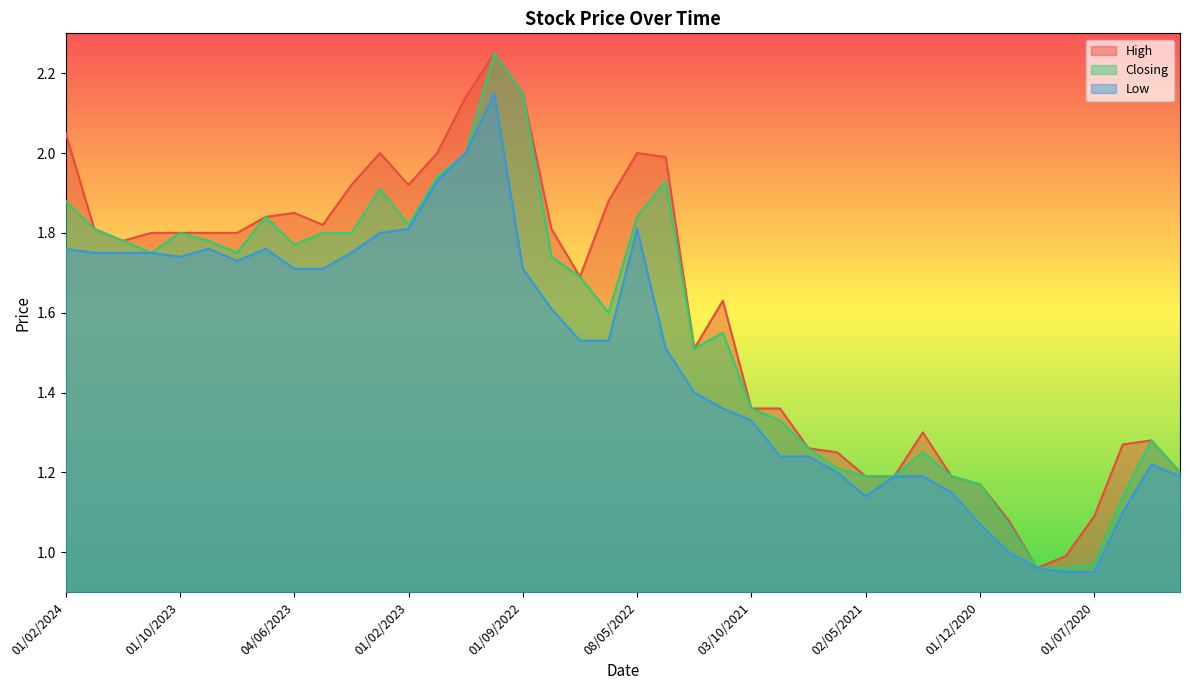

How many distinct data groups are displayed?

3